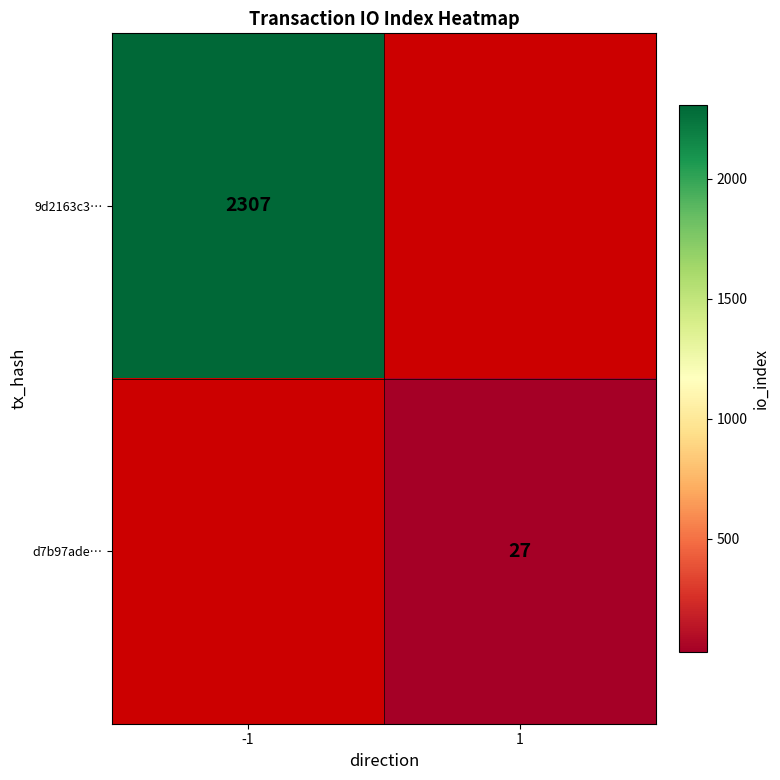

The value of d7b97ade… at 1 is 27. True or false?

True